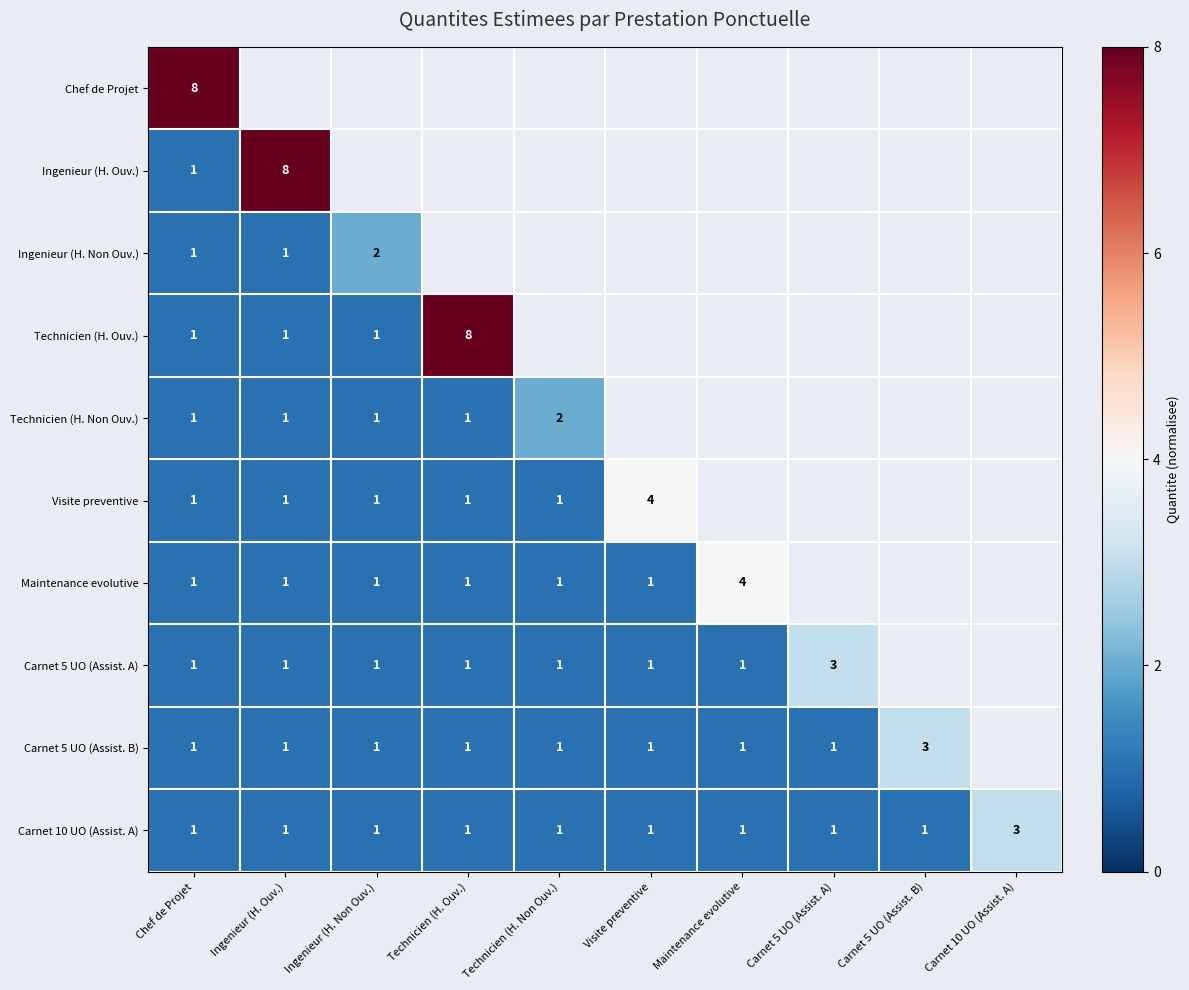

The Carnet 10 UO (Assist. A) series shows 2 at Carnet 5 UO (Assist. B). True or false?

False